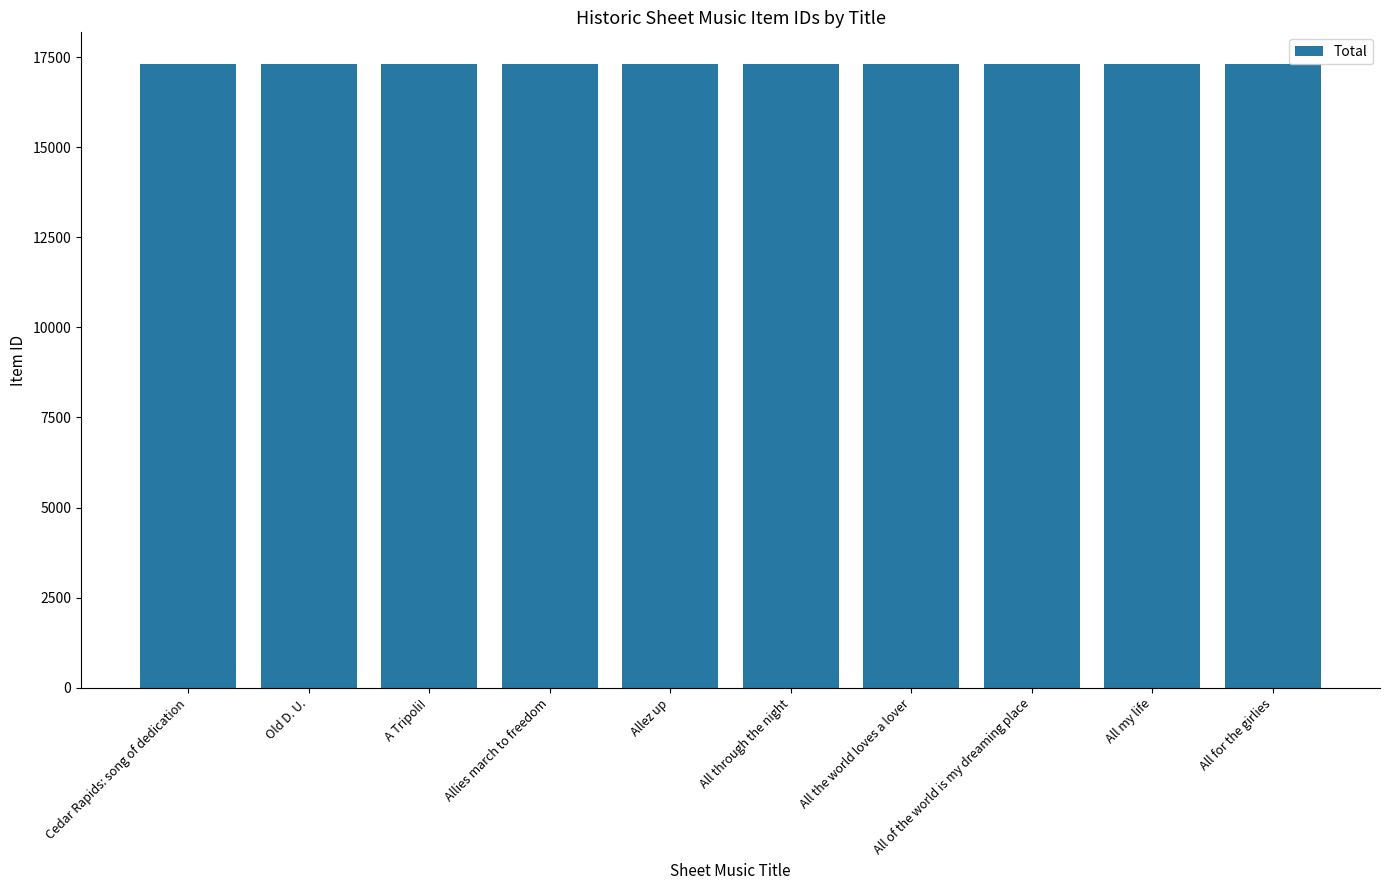

What is the approximate value at Allez up, to the nearest 5?

17315